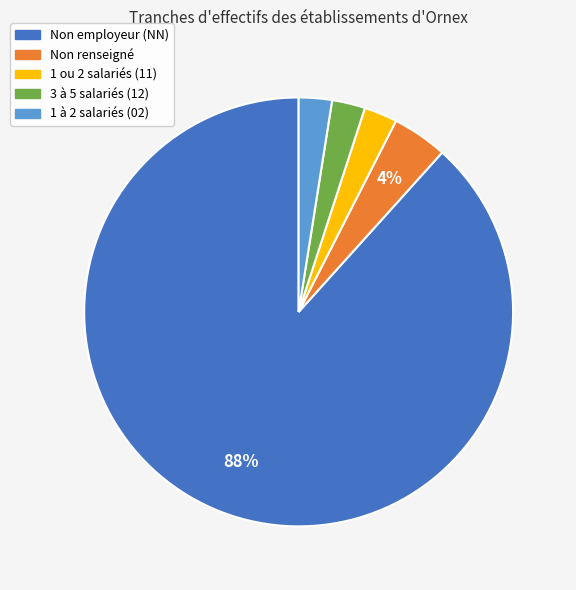

Is the sum of 1 ou 2 salariés (11) and Non renseigné greater than half?

No